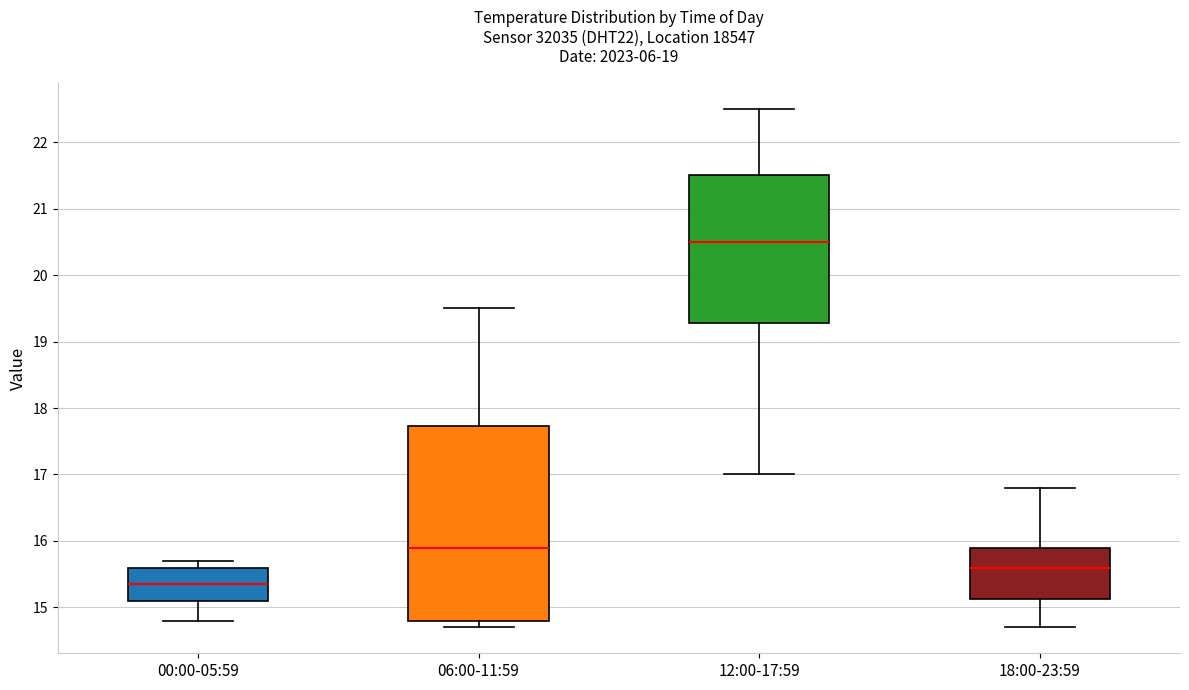

Reading left to right, read every box against the y-axis: the position of its median line, the range the box covers, and the ends of its whiskers. The values are not printed on the chart, so give them approximately, as read against the axis.

00:00-05:59: median 15.4, box 15.1 to 15.6, whiskers 14.8 to 15.7
06:00-11:59: median 15.9, box 14.8 to 17.7, whiskers 14.7 to 19.5
12:00-17:59: median 20.5, box 19.3 to 21.5, whiskers 17.0 to 22.5
18:00-23:59: median 15.6, box 15.1 to 15.9, whiskers 14.7 to 16.8